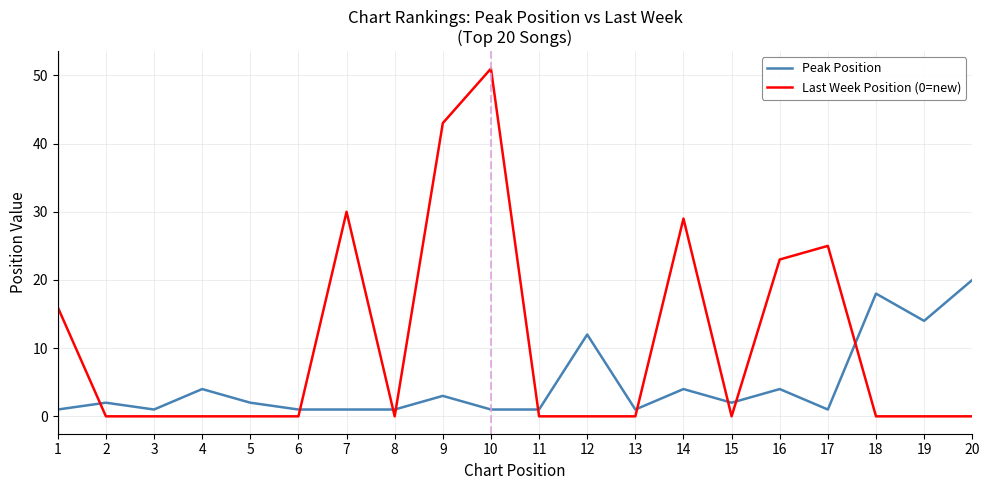

True or false: Last Week Position (0=new) has a value of 0 at 13.

True